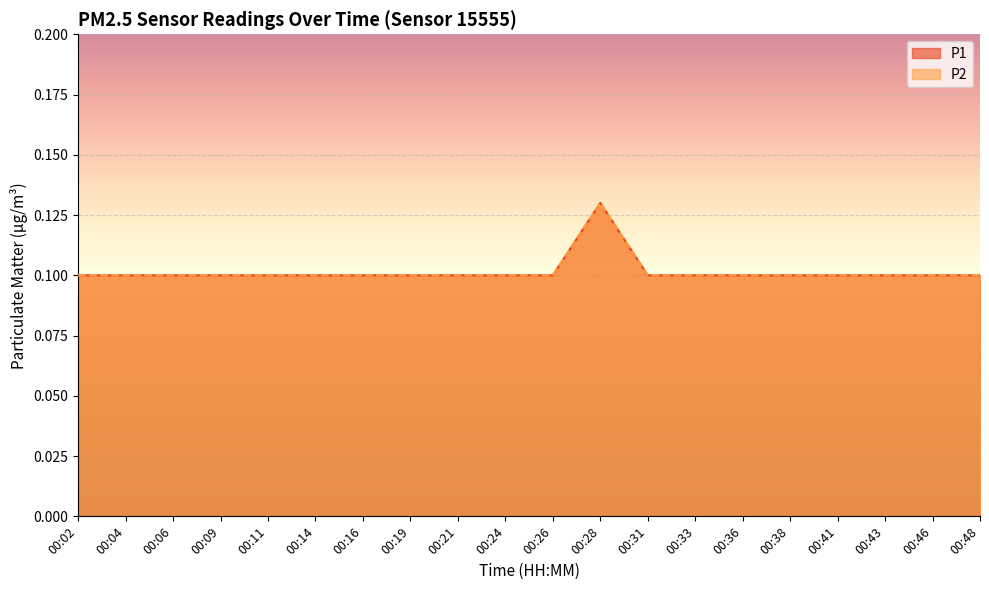

True or false: P2 and P1 cross at least once.

False